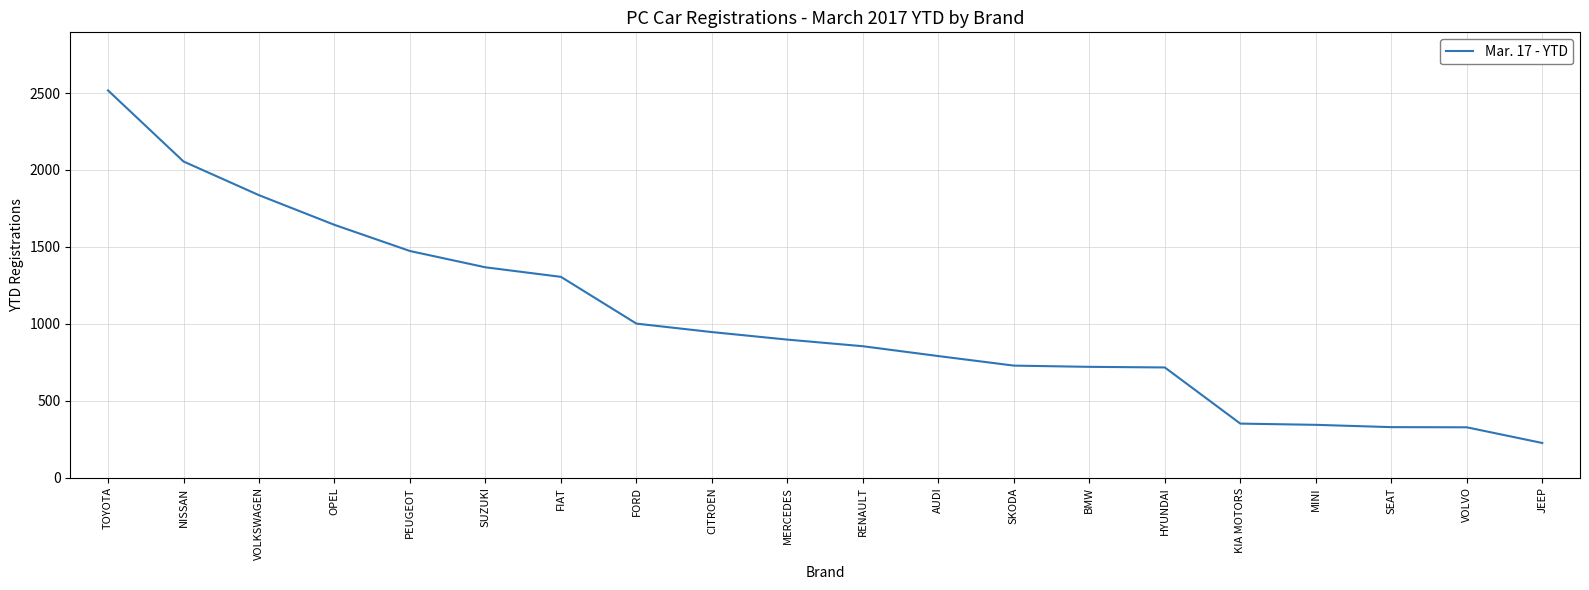

What is the change in value from BMW to JEEP?

-495